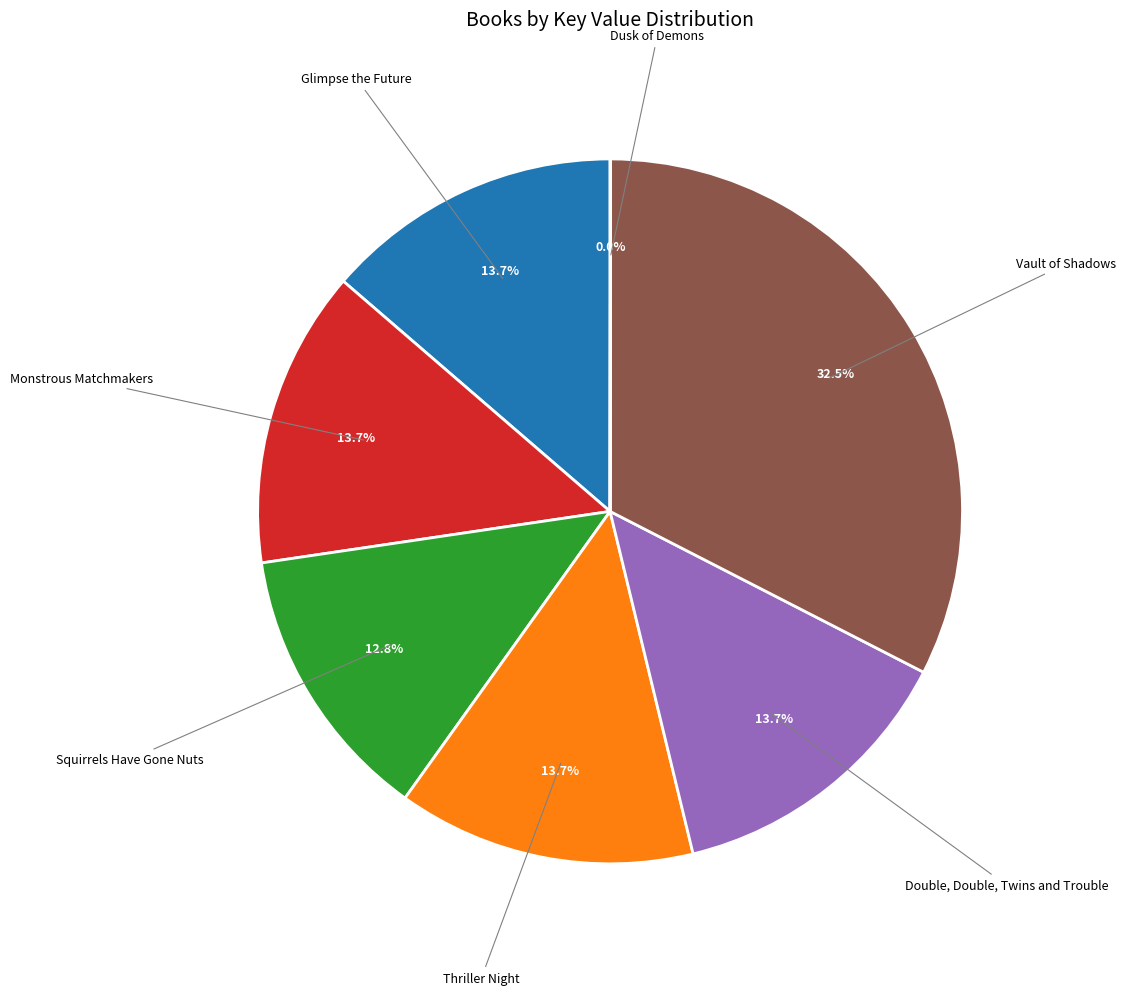

Approximately how many times larger is the value at Vault of Shadows compared to Double, Double, Twins and Trouble?

2.4